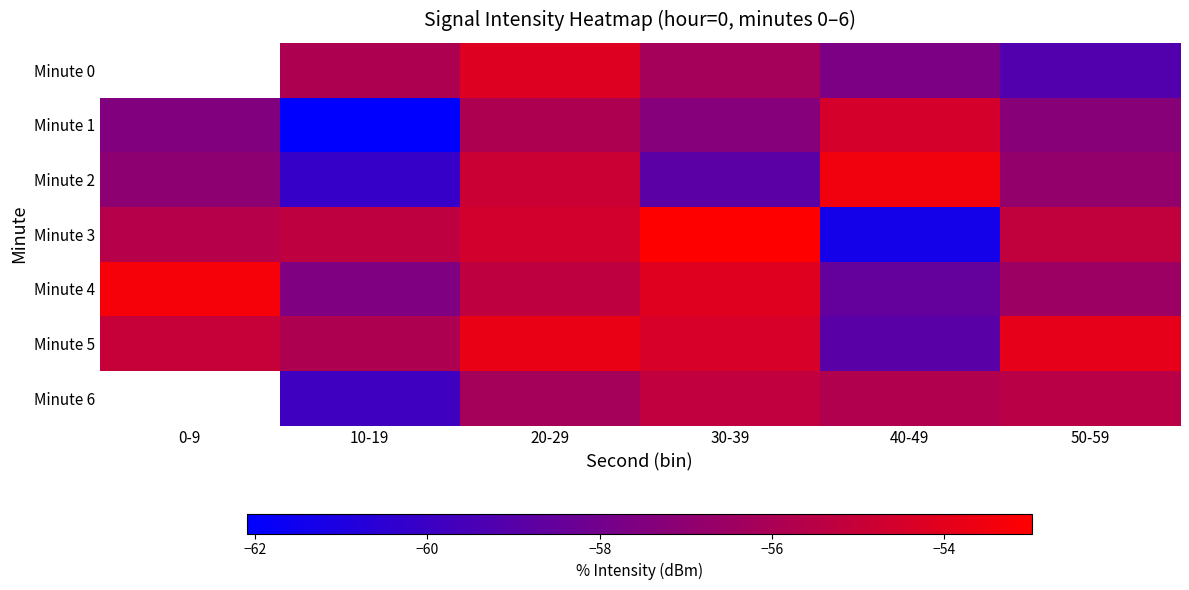

Which label corresponds to the smallest value in the chart?

10-19